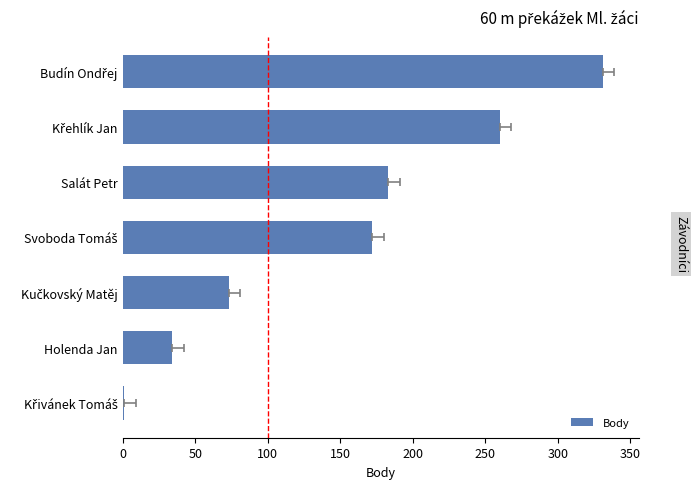

The value at Křehlík Jan is 392. True or false?

False